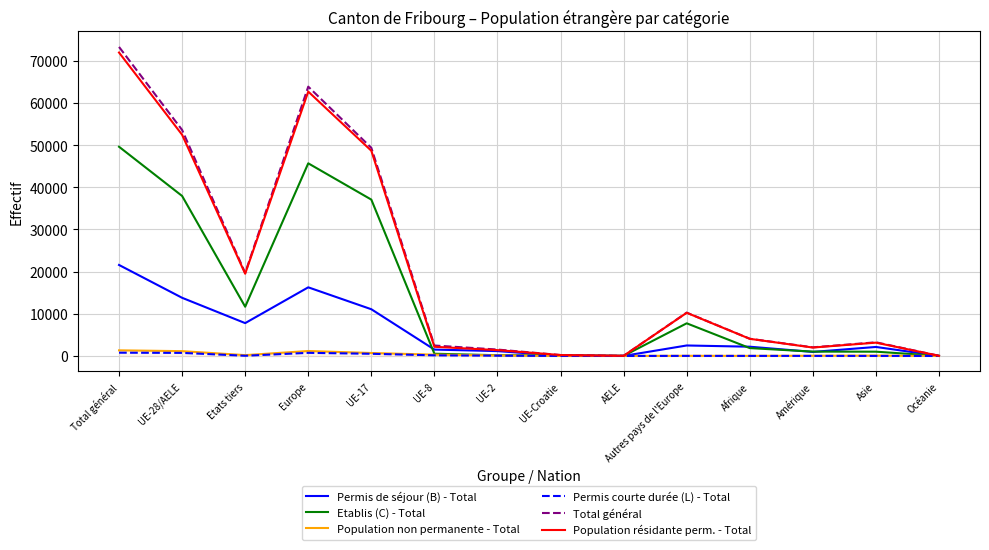

At which label is Population résidante perm. - Total closest to 35991?

UE-17